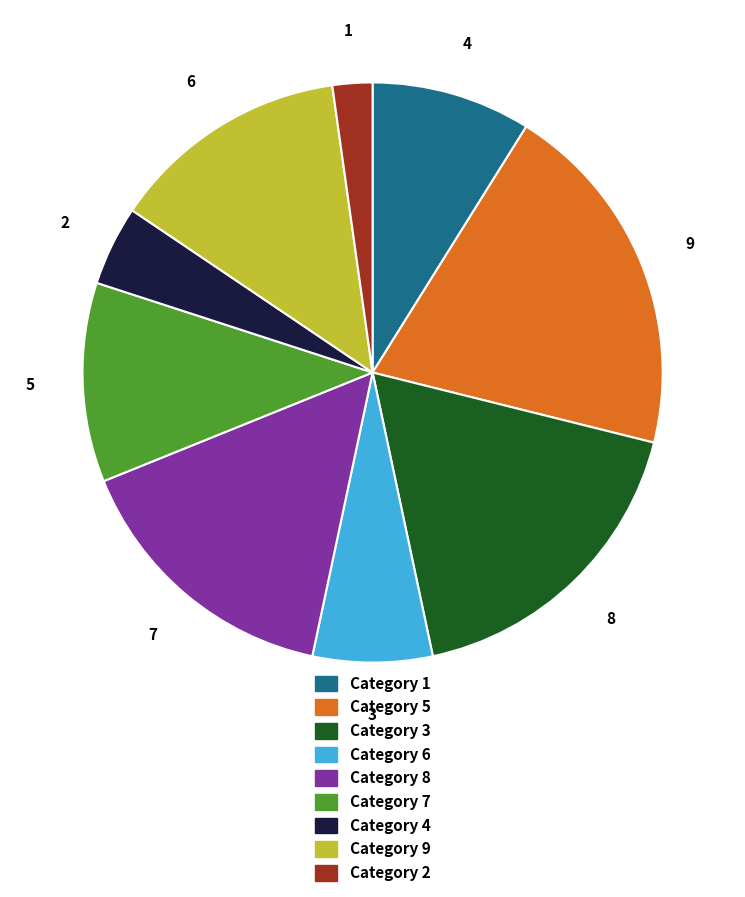

To the nearest percent, what is the difference between the 9 and 8 slice percentages?

1%